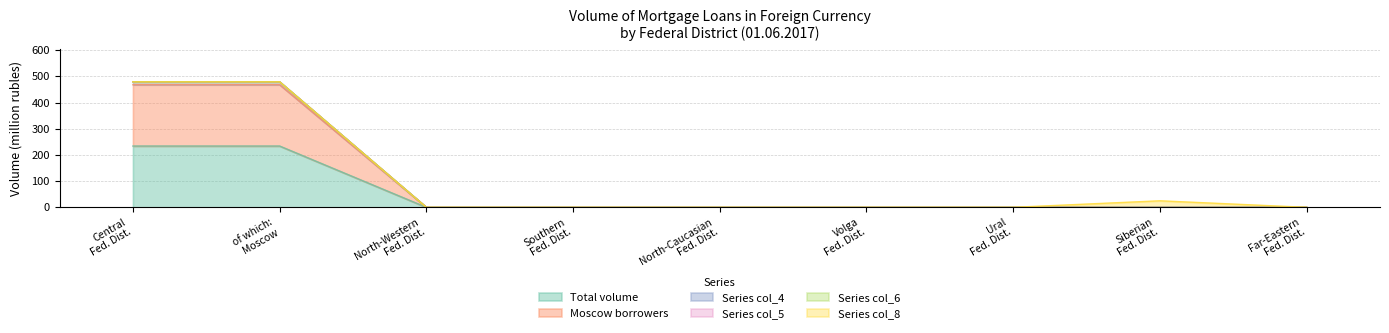

Where is Total volume nearest to the value 117?

Central Fed. Dist.